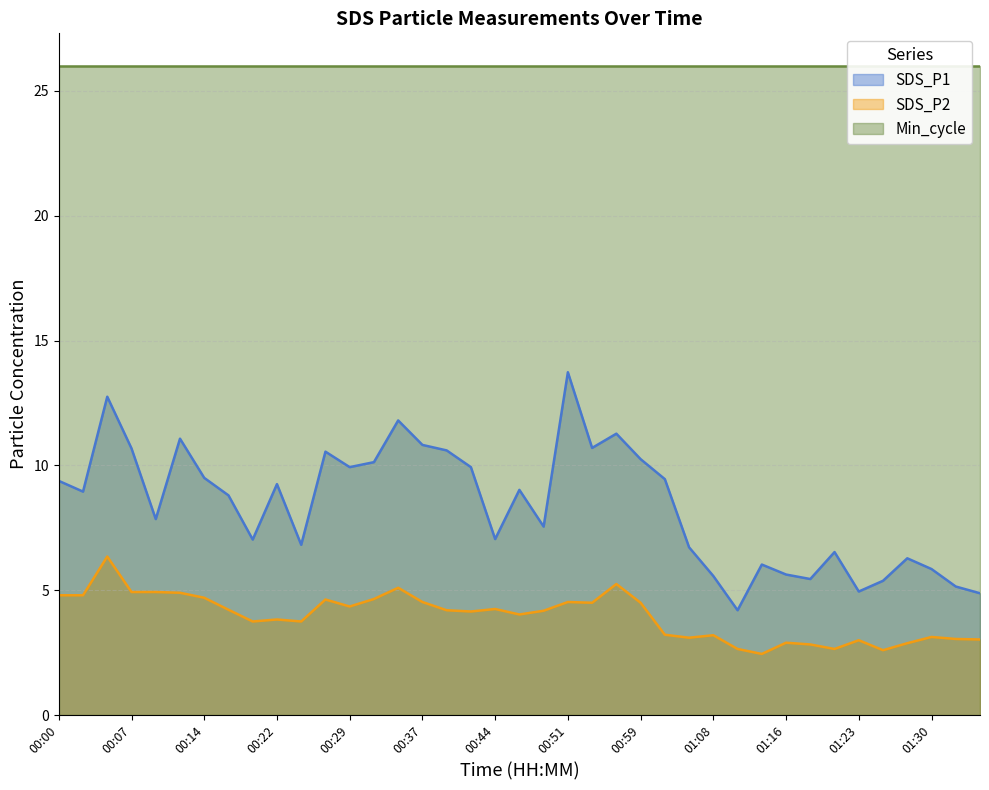

What is the maximum value for SDS_P1?

13.7